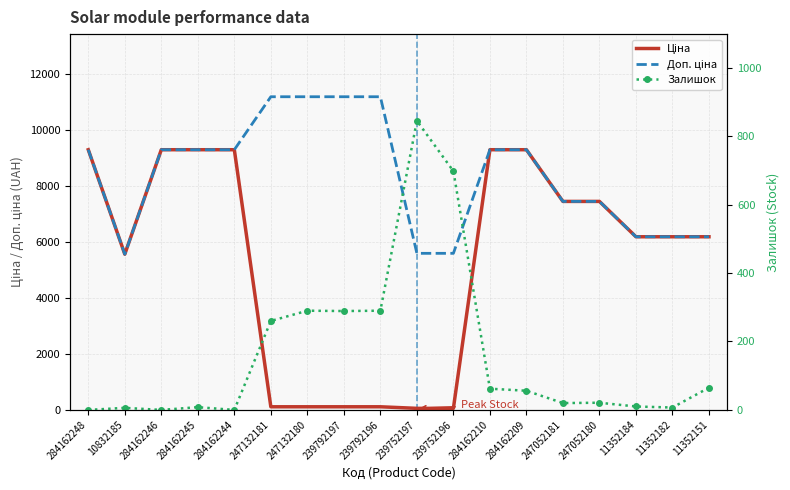

How many times do Ціна and Залишок cross each other?

2